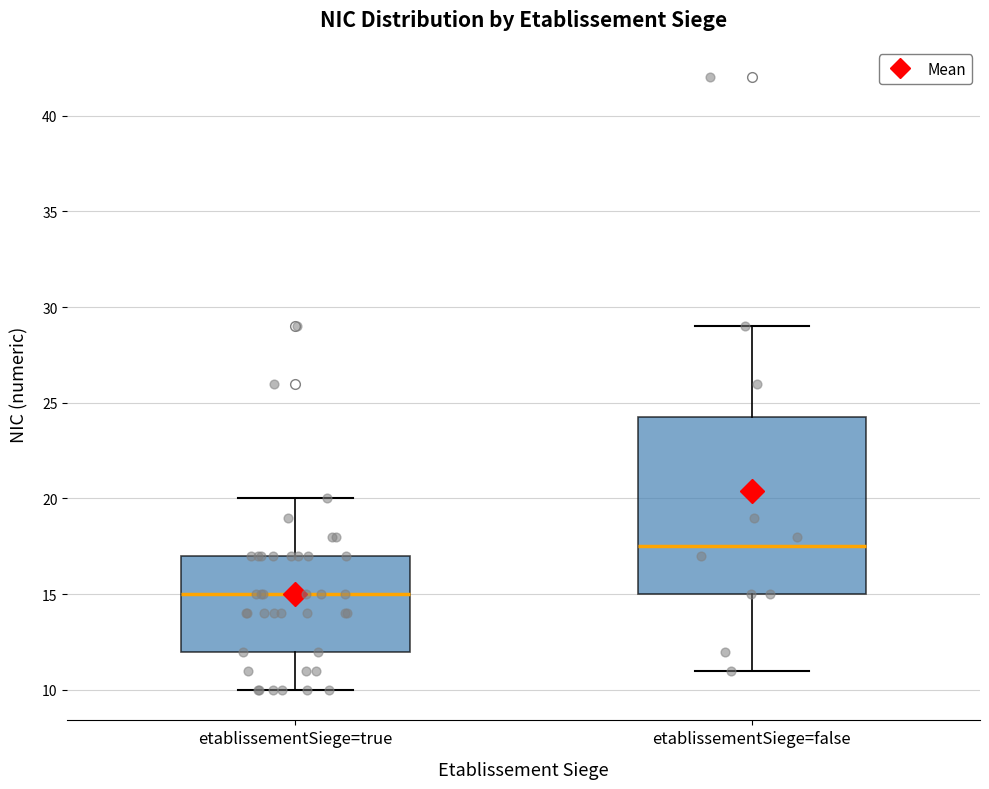

Reading left to right, transcribe this box plot: for each box, give where its median line is, the range the box spans, and where its two whiskers end, as read against the y-axis. The values are not printed on the chart, so give them approximately, as read against the axis.

etablissementSiege=true: median 15.0, box 12.0 to 17.0, whiskers 10.0 to 20.0
etablissementSiege=false: median 17.5, box 15.0 to 24.5, whiskers 11.0 to 29.0